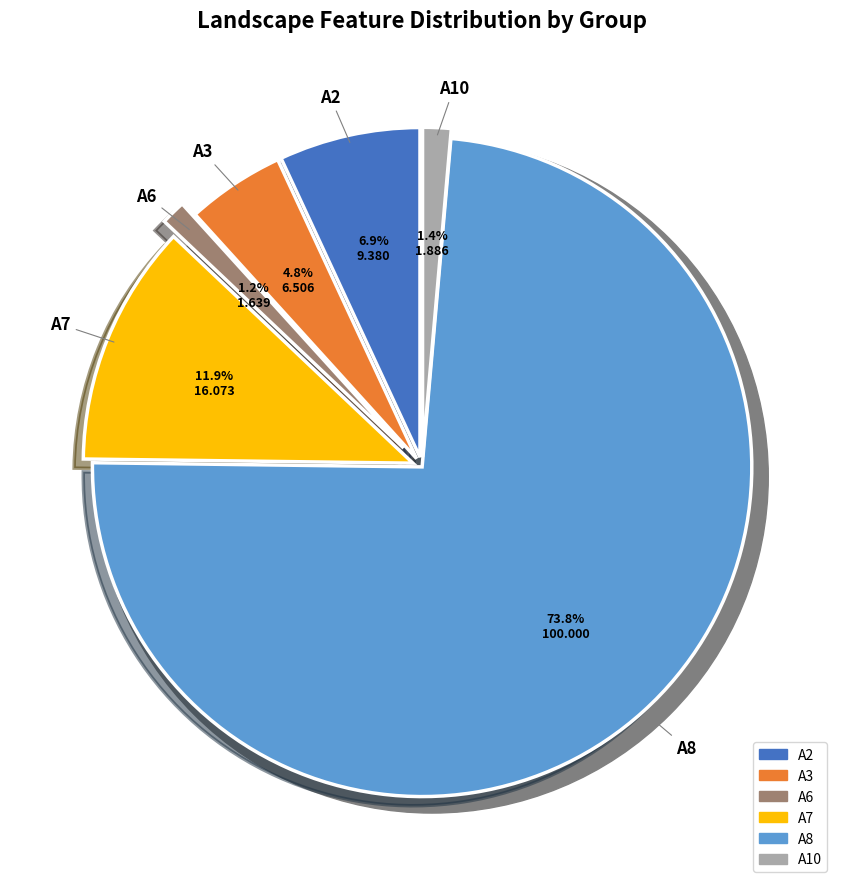

To the nearest percent, what portion does A3 represent?

5%